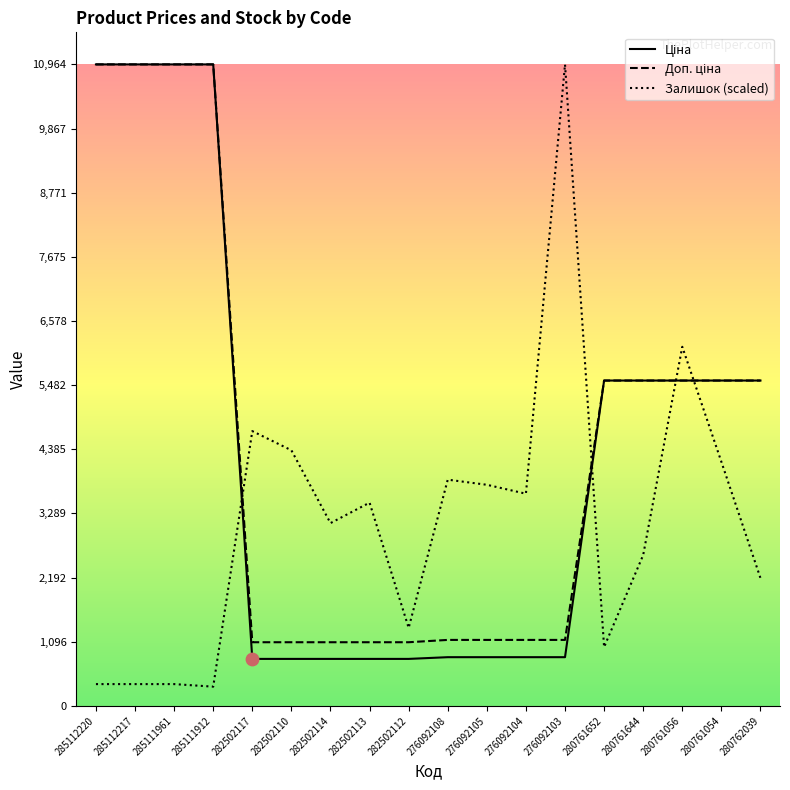

At how many categories does at least one series exceed 2745?

17